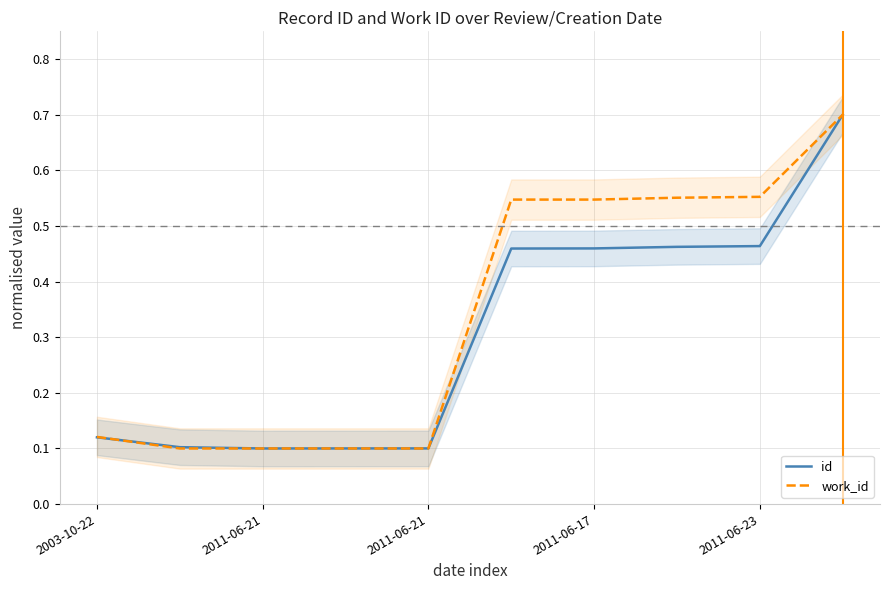

Reading right to left, list all the values displayed in this chart.

id: 0.7	0.5	0.5	0.5	0.5	0.1	0.1	0.1	0.1	0.1
work_id: 0.7	0.6	0.6	0.5	0.5	0.1	0.1	0.1	0.1	0.1